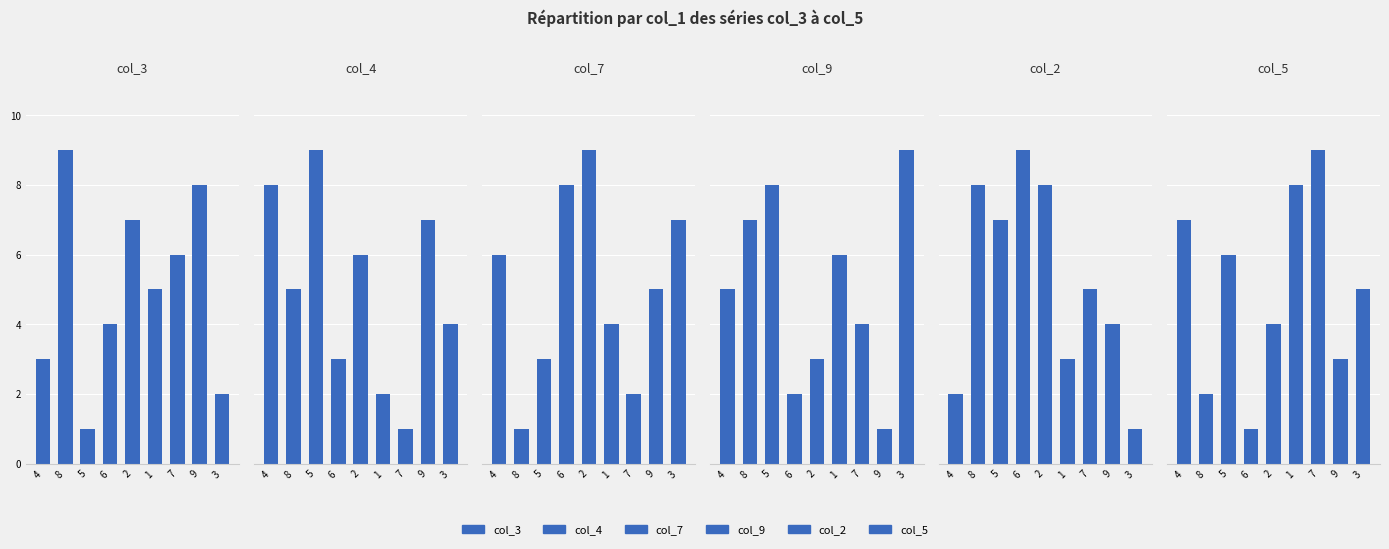

Does the chart contain stacked bars?

No